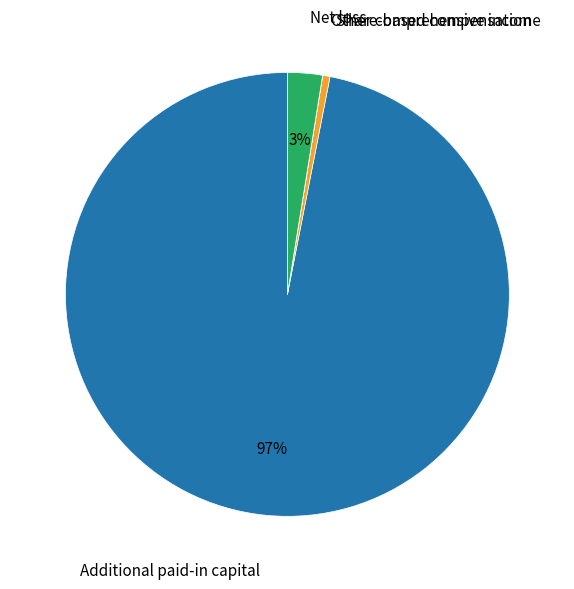

Is it true that Net loss is 14% of the pie?

False